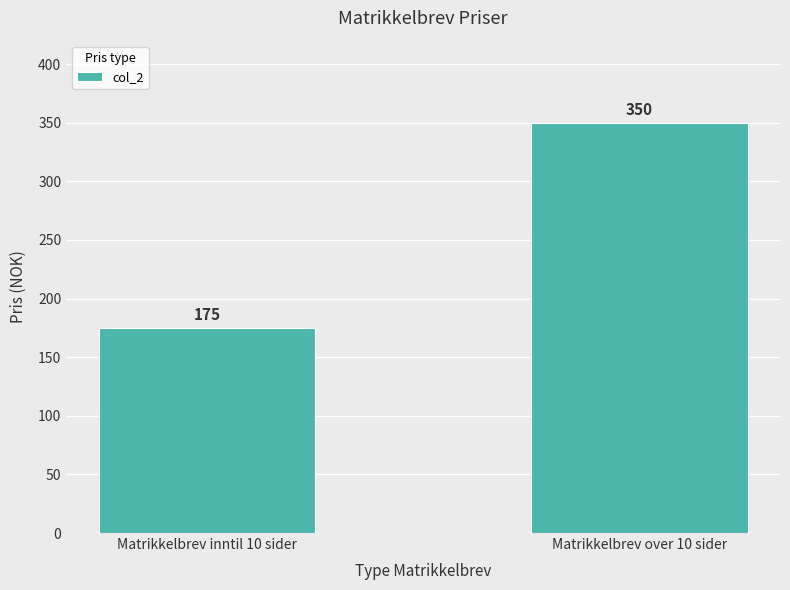

Which has a higher value, Matrikkelbrev inntil 10 sider or Matrikkelbrev over 10 sider?

Matrikkelbrev over 10 sider